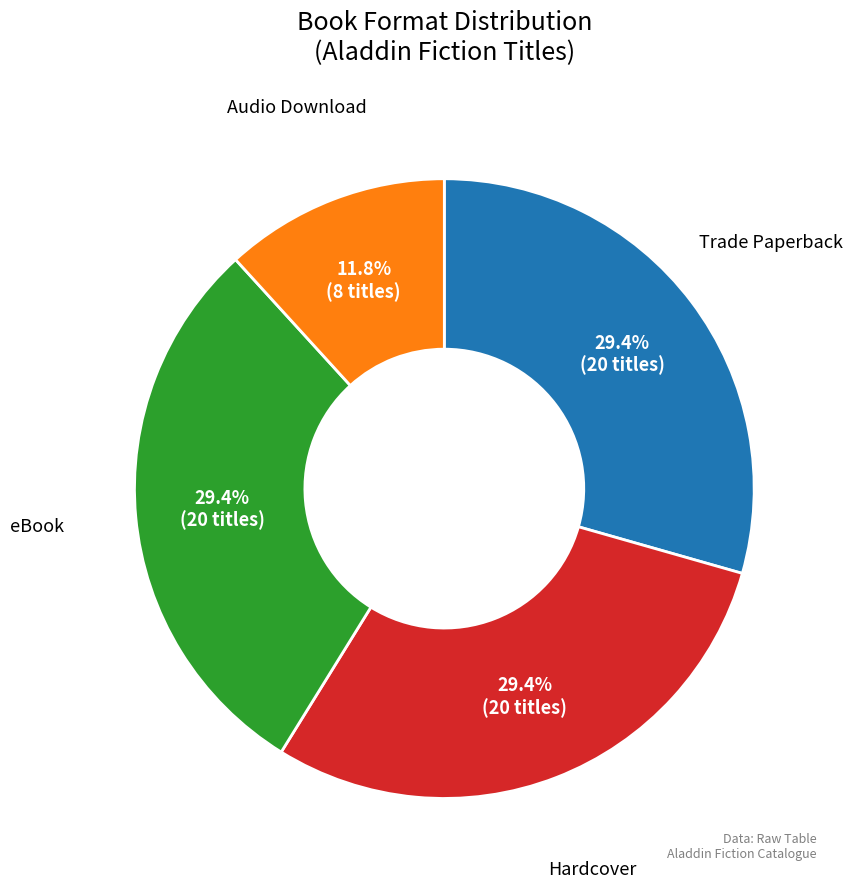

To the nearest percent, what is the difference between the Trade Paperback and Audio Download slice percentages?

18%